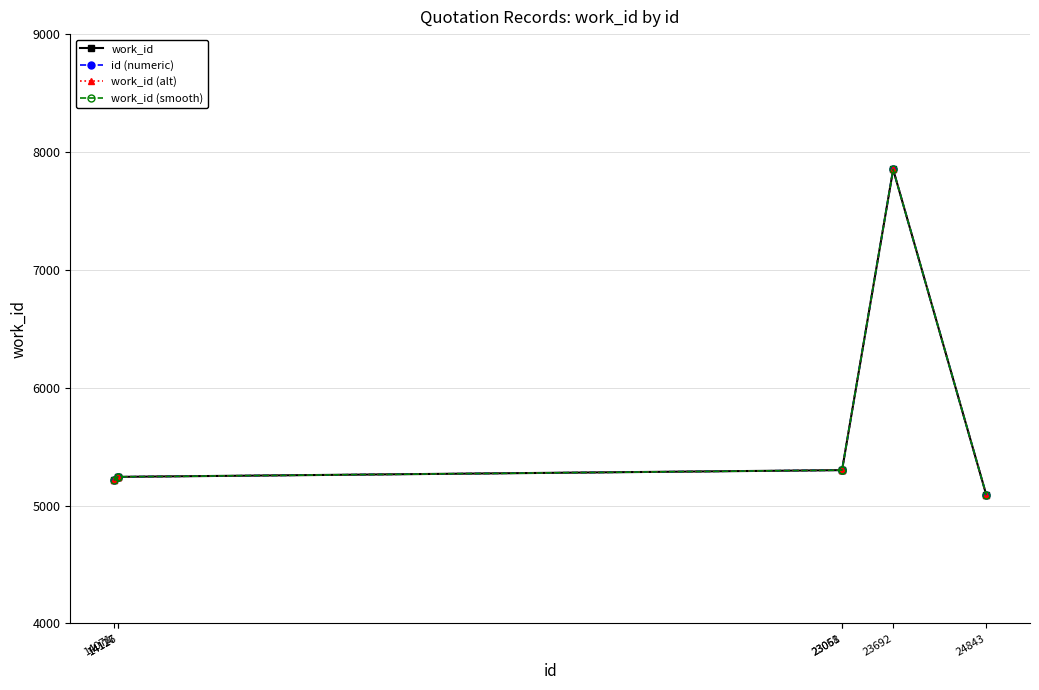

Does the chart display data point markers on the line(s)?

Yes